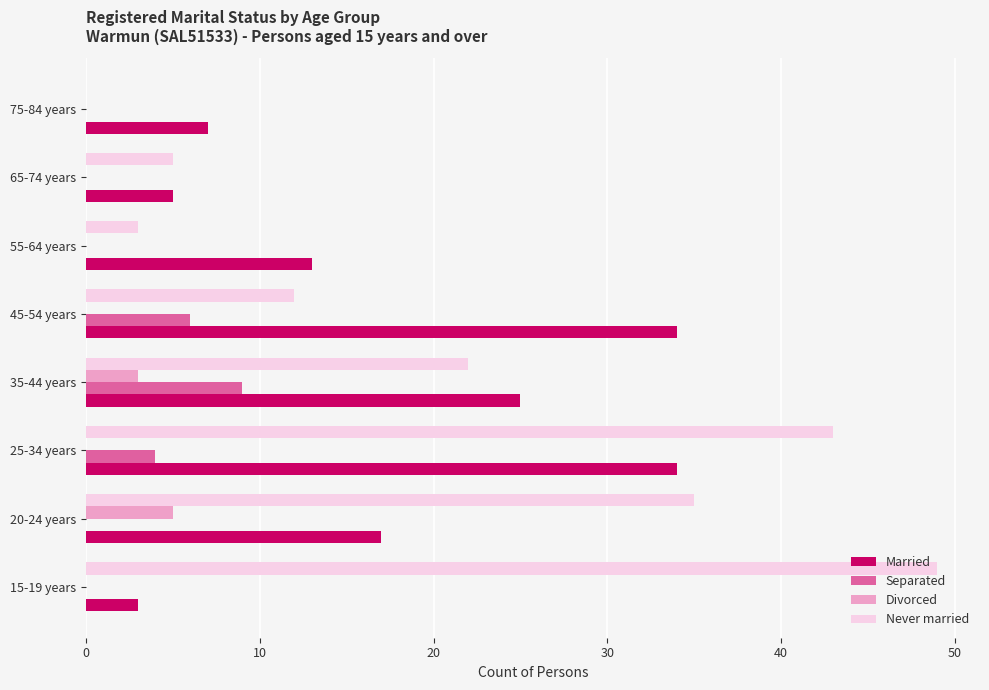

What is the sum of all Separated values?

19